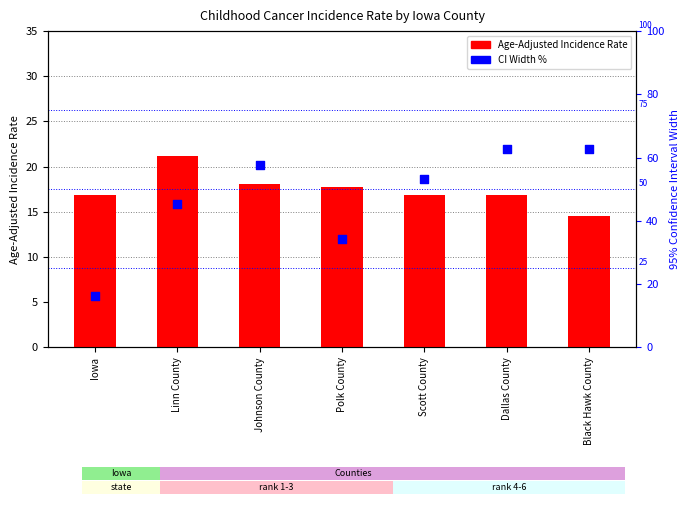

At how many categories does at least one series exceed 42?

5